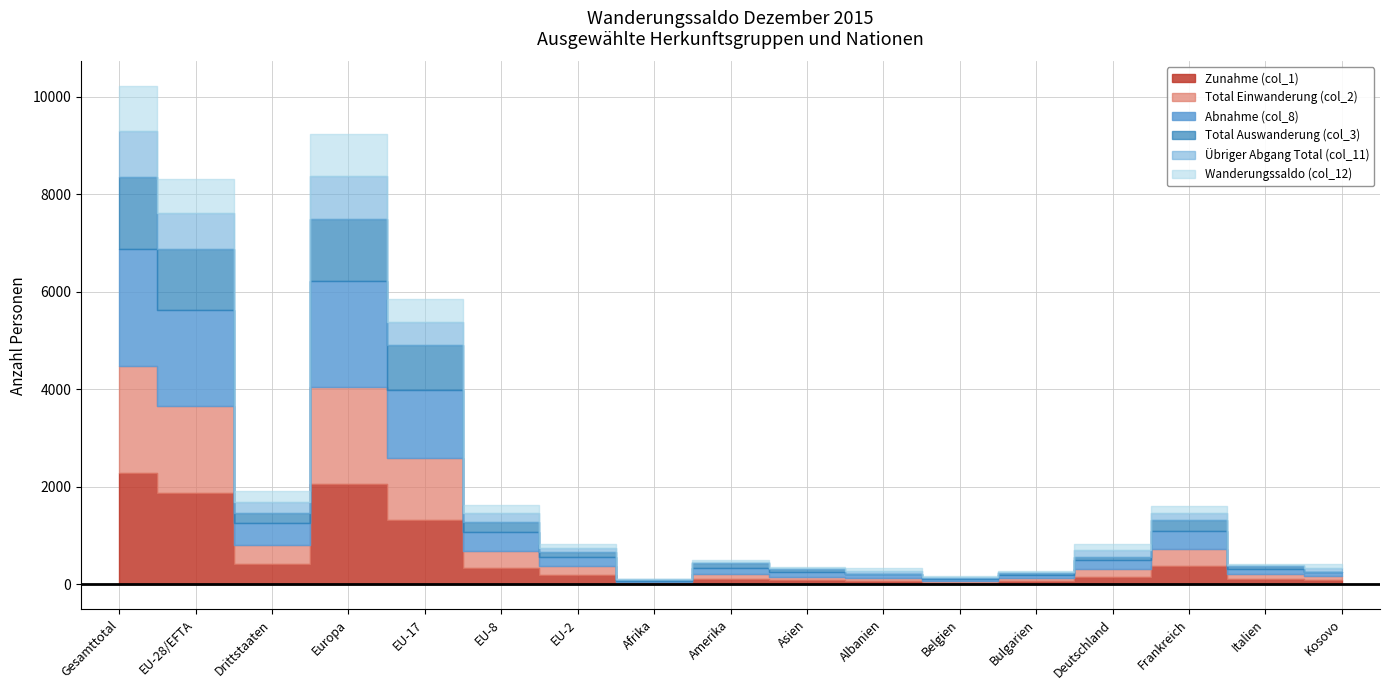

True or false: Übriger Abgang Total (col_11) has a value of 474 at EU-17.

True